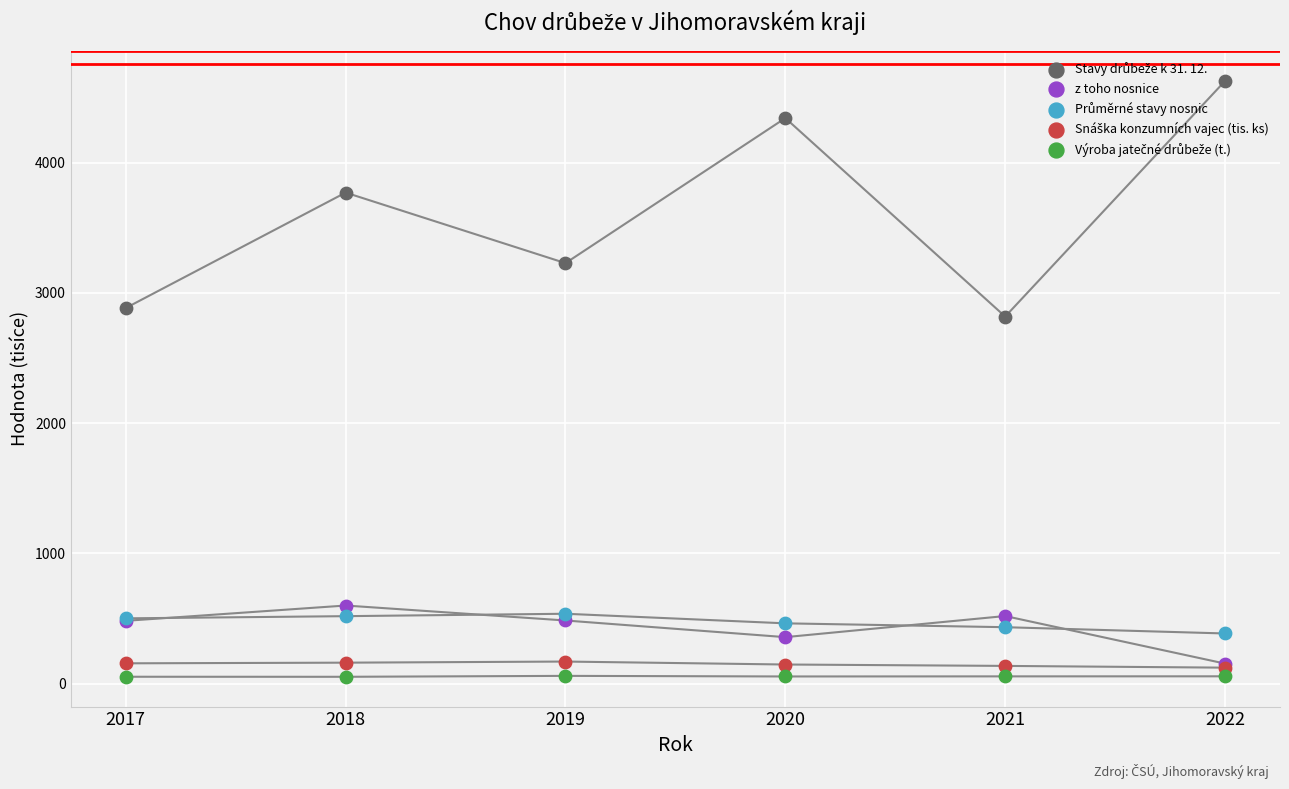

Is the value of Výroba jatečné drůbeže (t.) at 2018 greater than the value of Průměrné stavy nosnic at 2020?

No